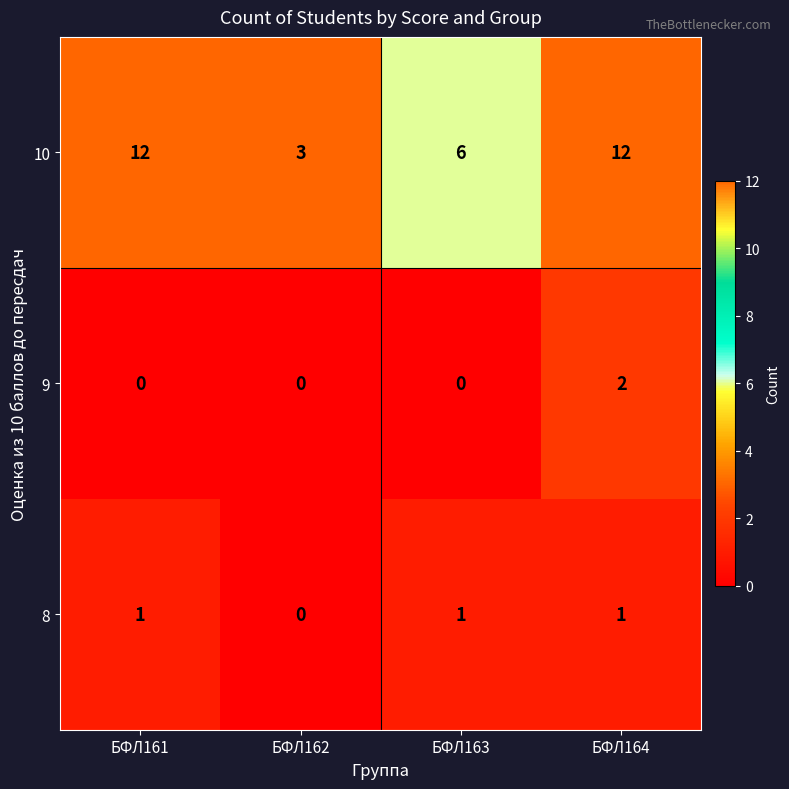

The 9 series shows -1 at БФЛ162. True or false?

False